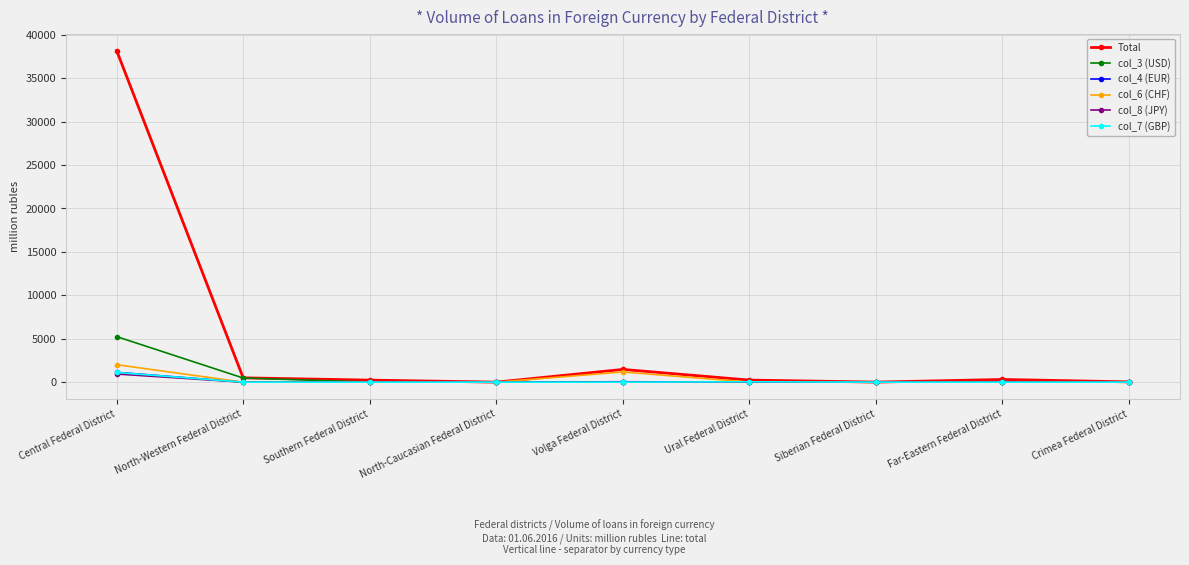

True or false: col_6 (CHF) has more than 0 points higher than both neighbors.

True